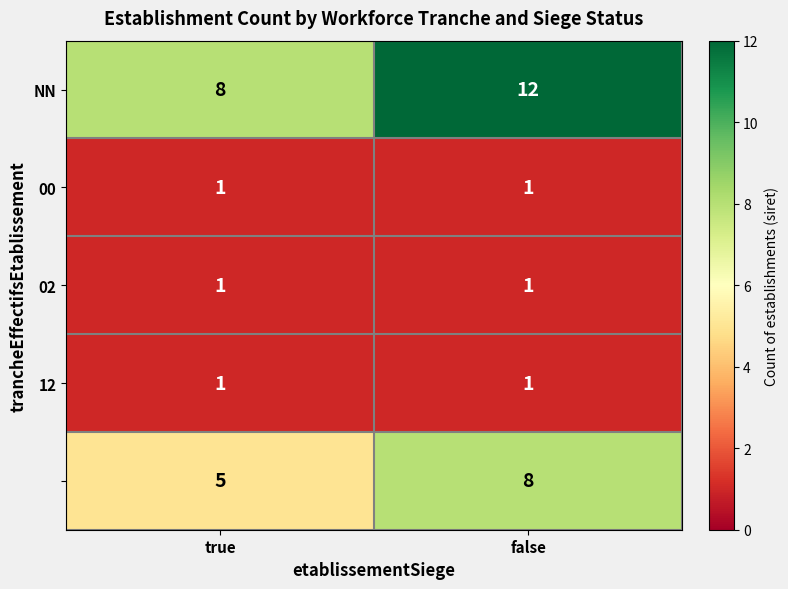

What is the greatest value displayed?

12